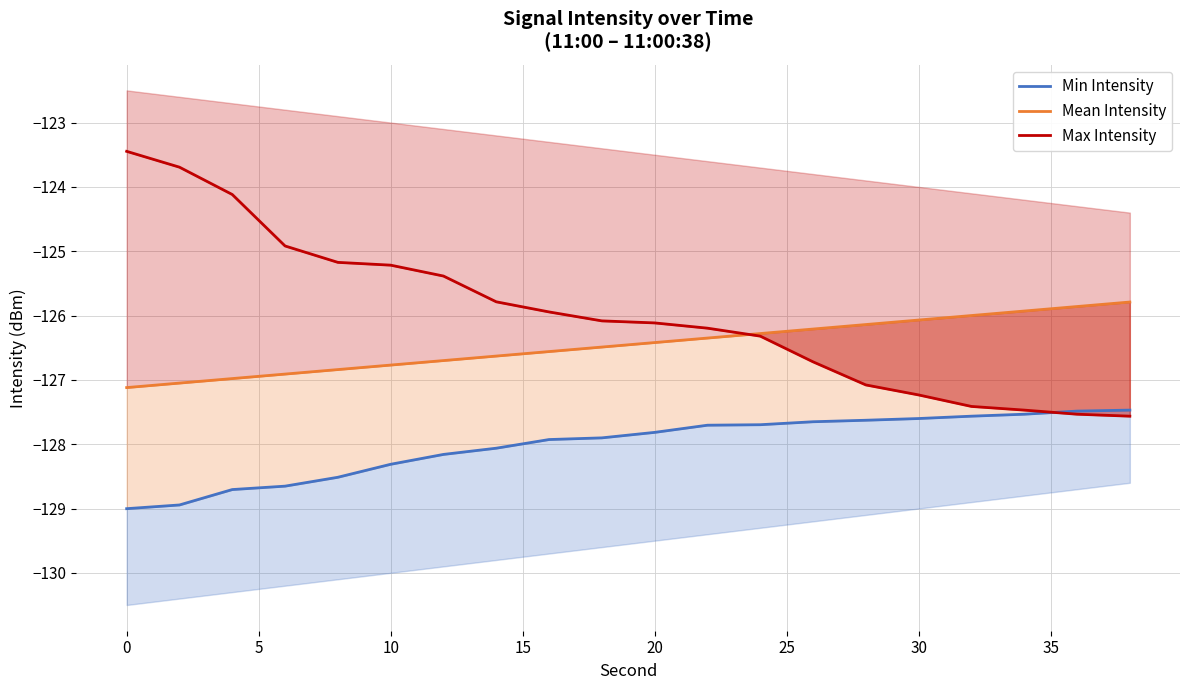

List the series in order of their overall mean, highest first.

Max Intensity, Mean Intensity, Min Intensity